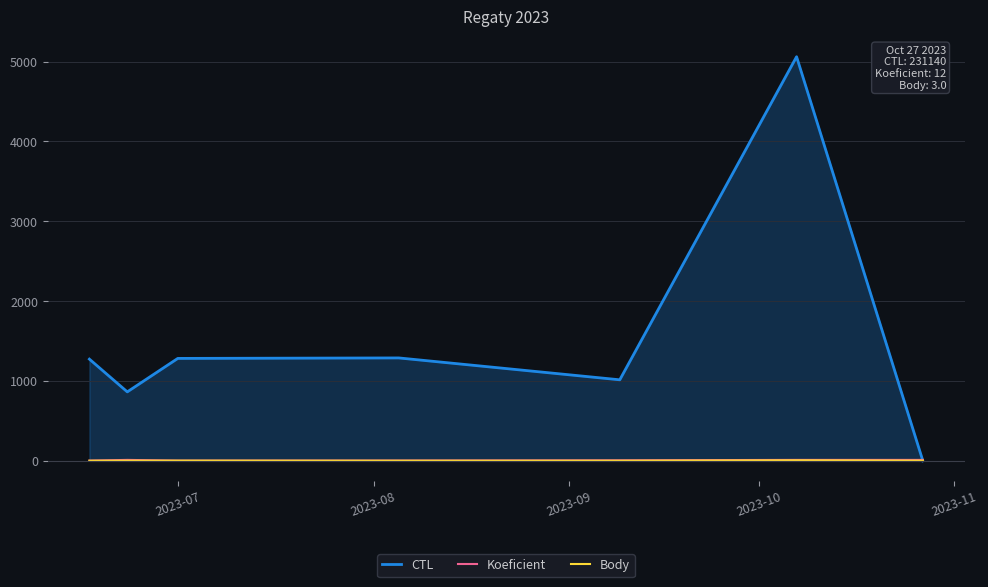

Which series has the largest total across all categories?

CTL